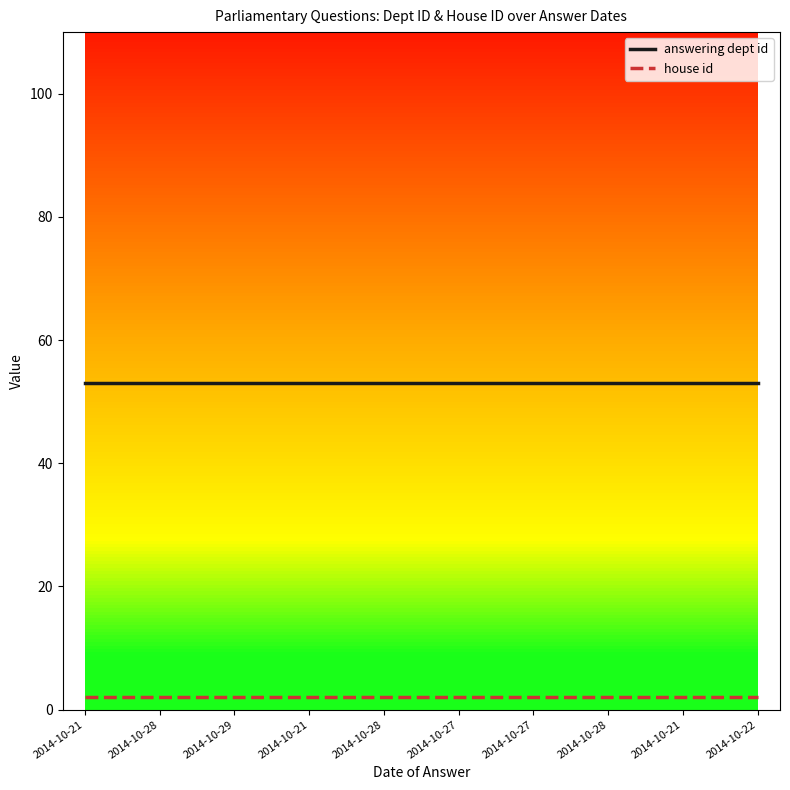

Which series has the largest total across all categories?

answering dept id